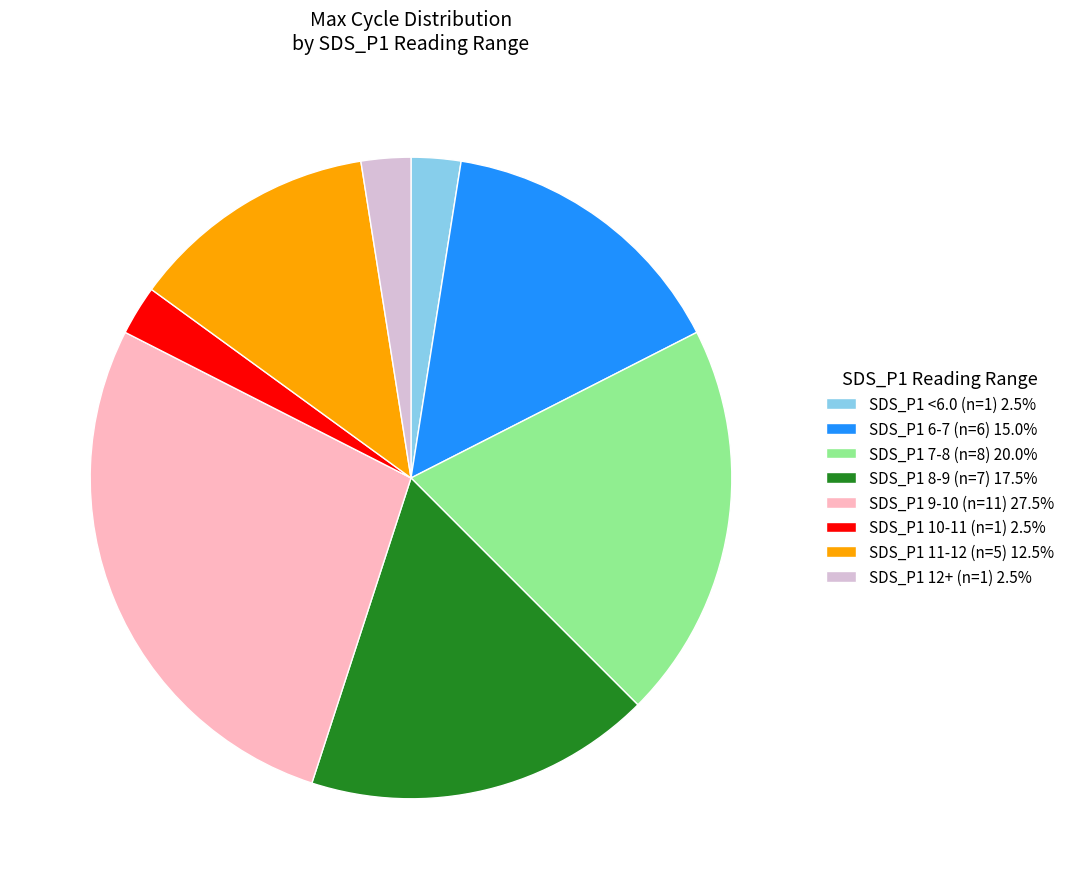

Is the sum of SDS_P1 10-11 (n=1) 2.5% and SDS_P1 7-8 (n=8) 20.0% greater than half?

No